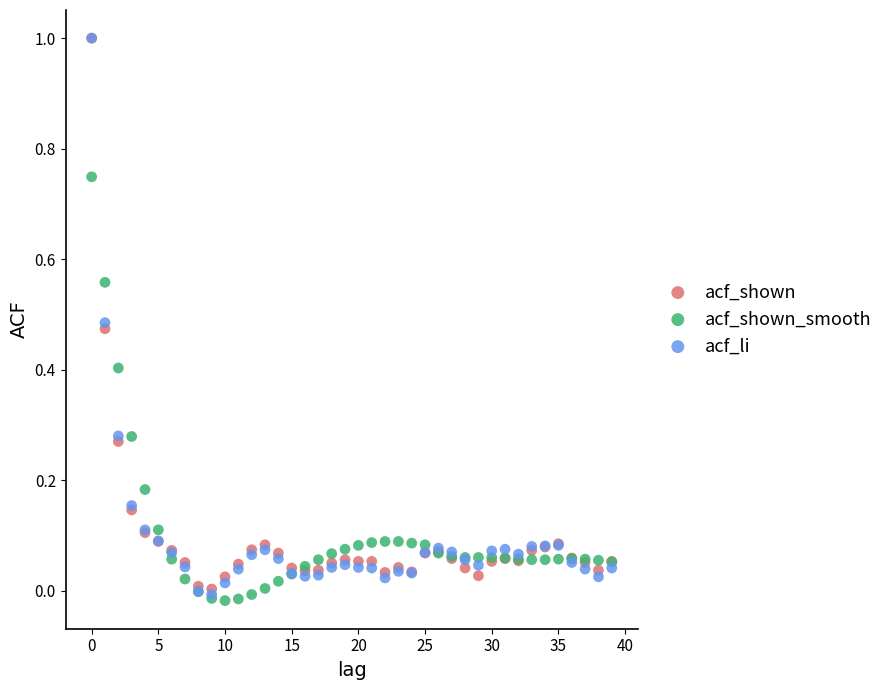

What are all the series names shown in the legend?

acf_shown, acf_shown_smooth, acf_li